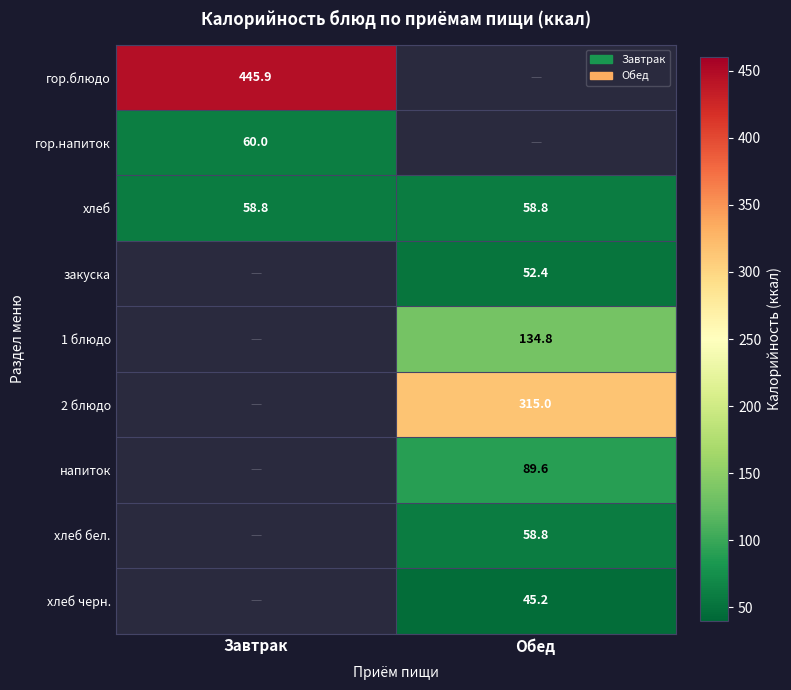

True or false: гор.блюдо has a value of 285.4 at Завтрак.

False